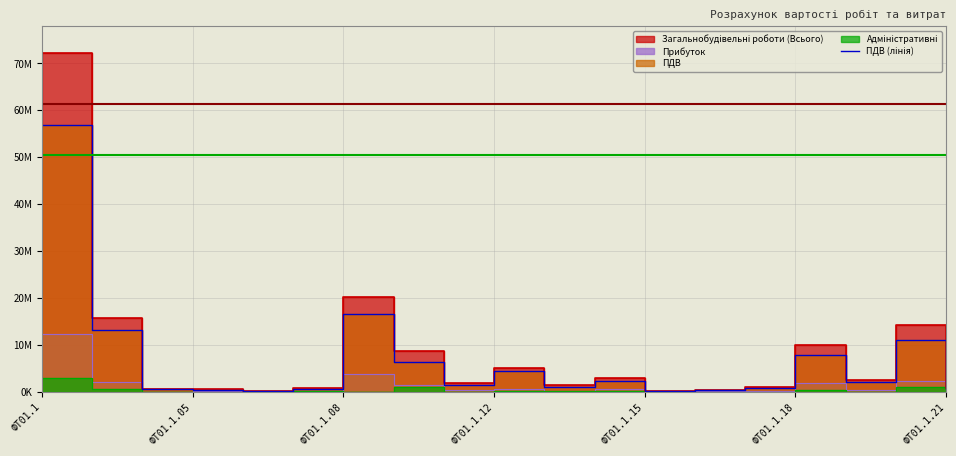

What is the value of the 19th point from the left?

665599.3